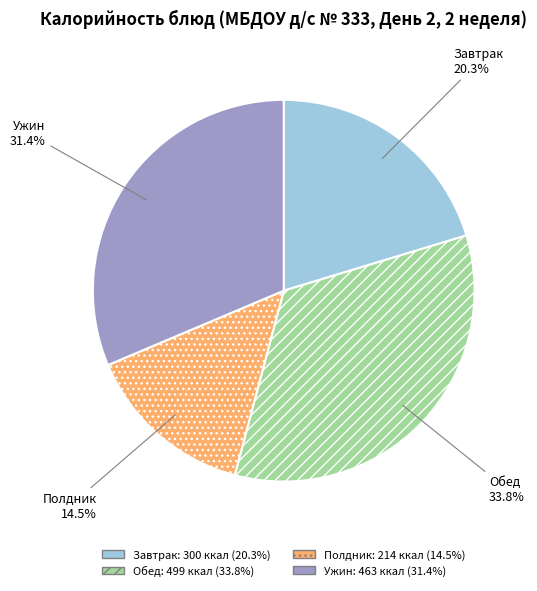

Is there any slice that represents more than half of the pie?

No